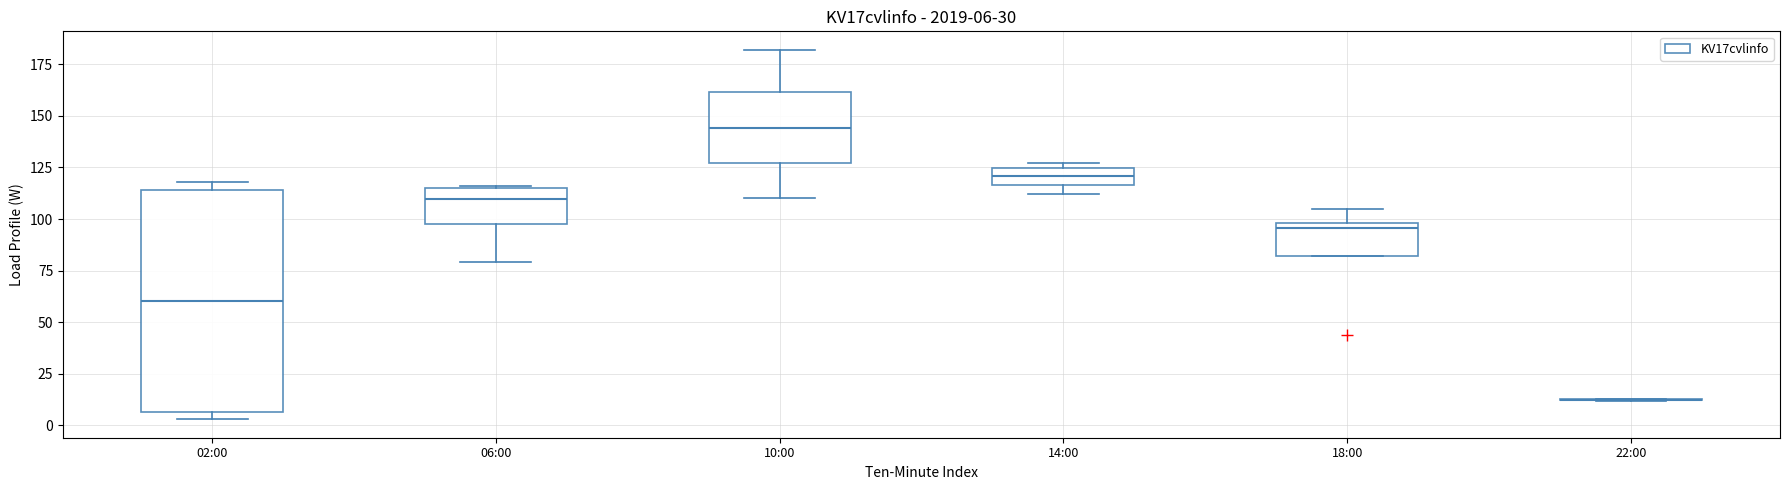

Which box is the tallest, from its lower edge to its upper edge?

02:00